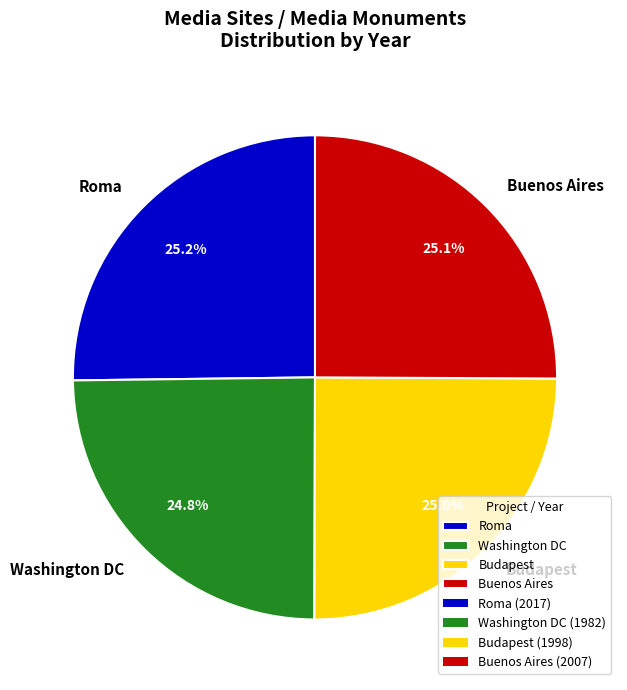

What percentage is NOT represented by Washington DC?

75.2%